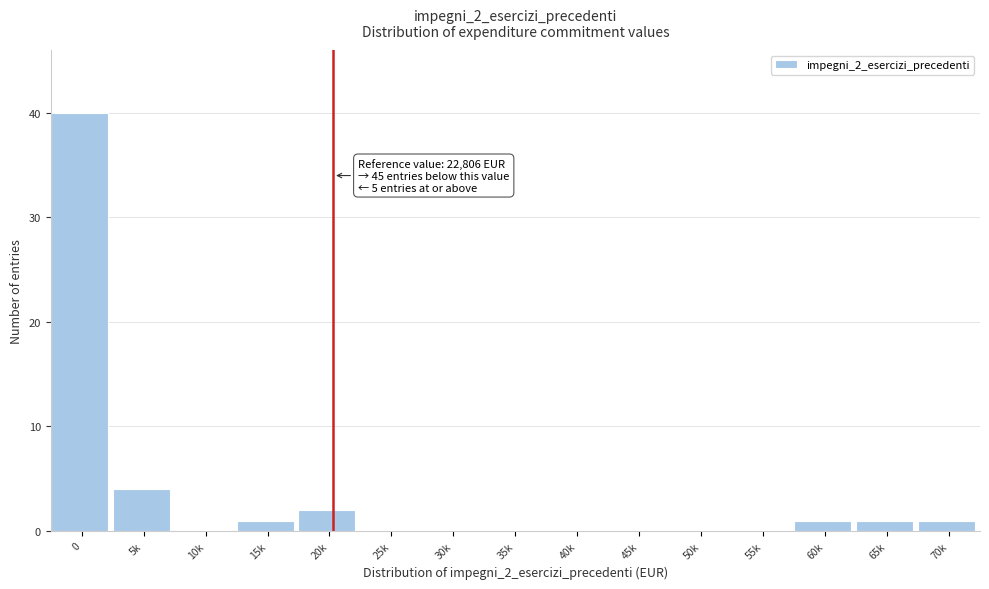

Reading right to left, extract all data points from this chart.

70k=1	65k=1	60k=1	55k=0	50k=0	45k=0	40k=0	35k=0	30k=0	25k=0	20k=2	15k=1	10k=0	5k=4	0=40